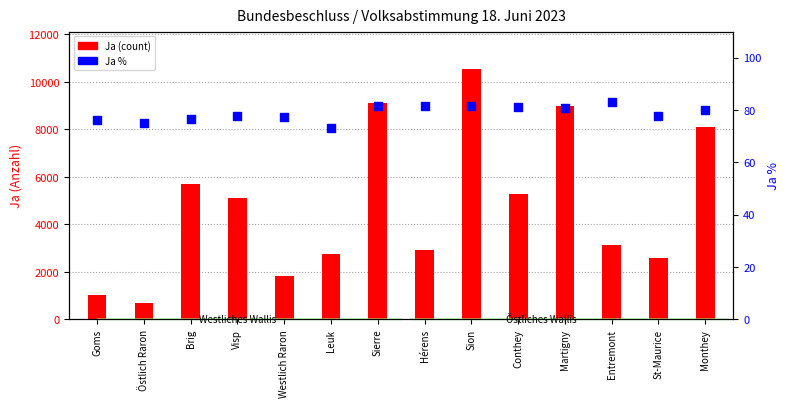

Which series reaches the maximum Y coordinate?

Ja (count)